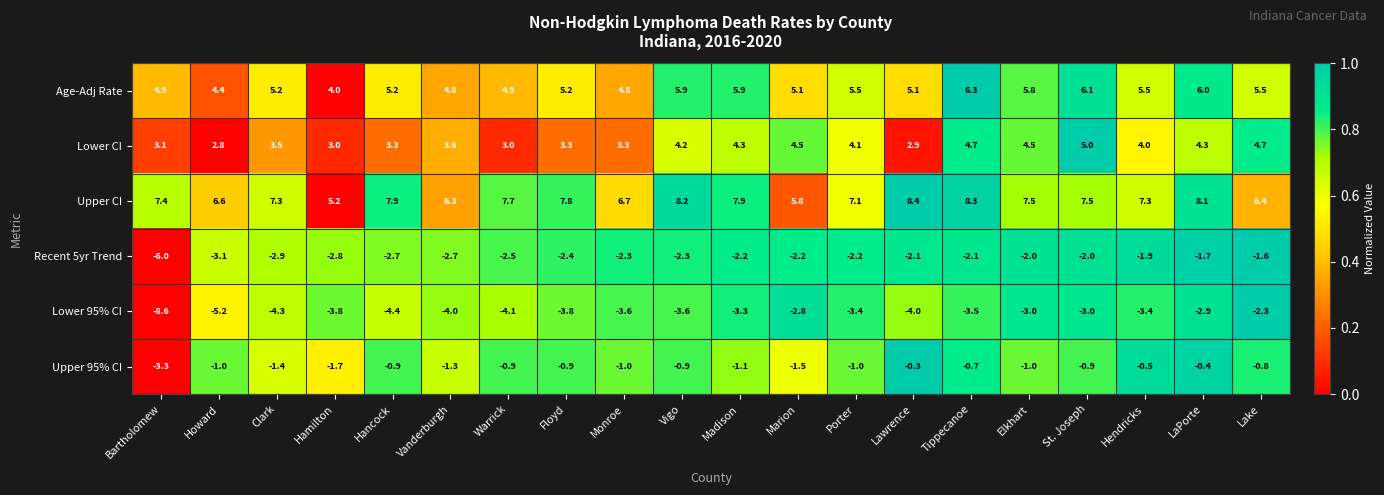

Is it true that Lower 95% CI equals -5.7 at Floyd?

False